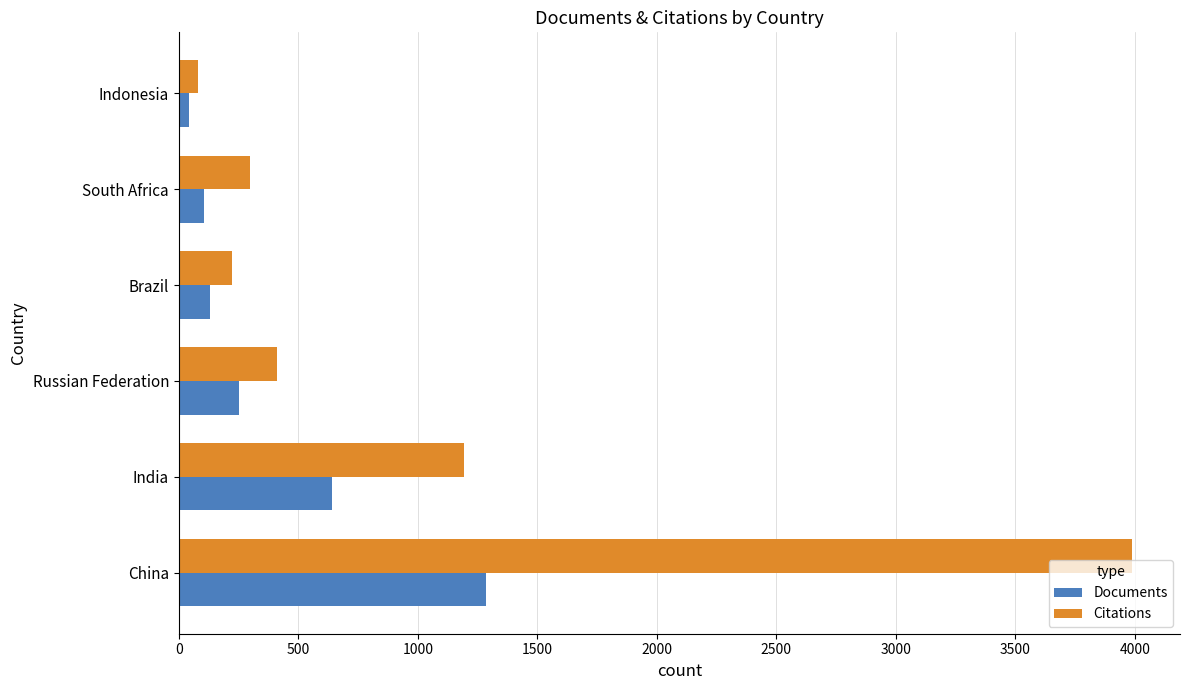

What is the difference between the maximum and minimum values in the Citations series?

3907